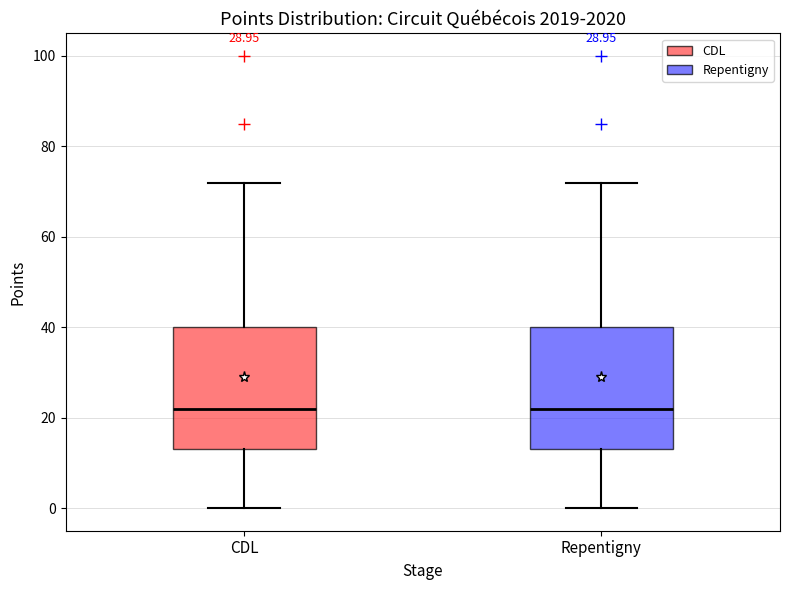

Reading left to right, transcribe this box plot: for each box, give where its median line is, the range the box spans, and where its two whiskers end, as read against the y-axis. The values are not printed on the chart, so give them approximately, as read against the axis.

CDL: median 22, box 14 to 40, whiskers 0 to 72
Repentigny: median 22, box 14 to 40, whiskers 0 to 72